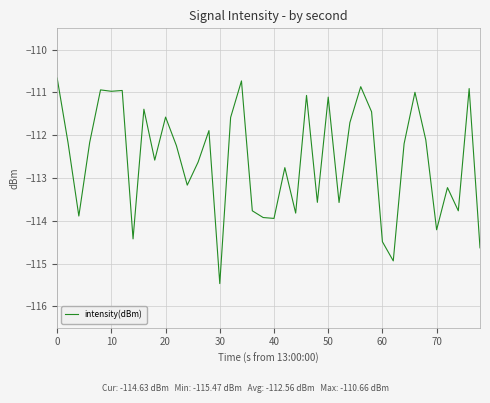

What is the difference between the maximum and minimum values?

4.8